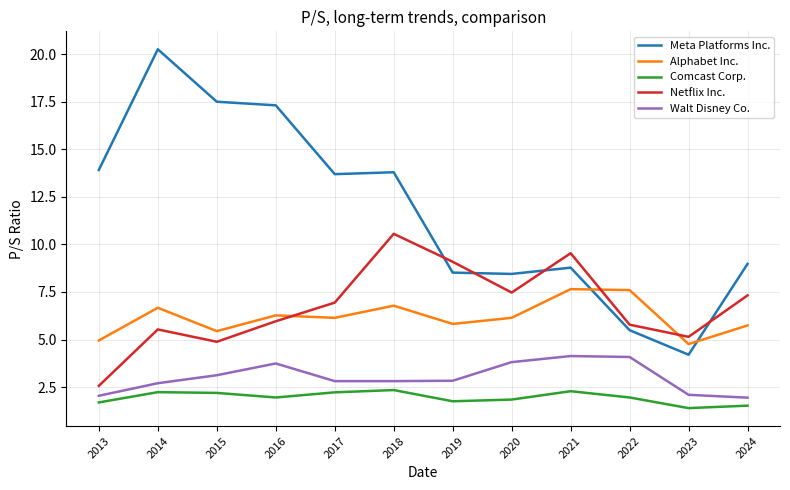

How many interior local valleys does the Netflix Inc. series have?

3